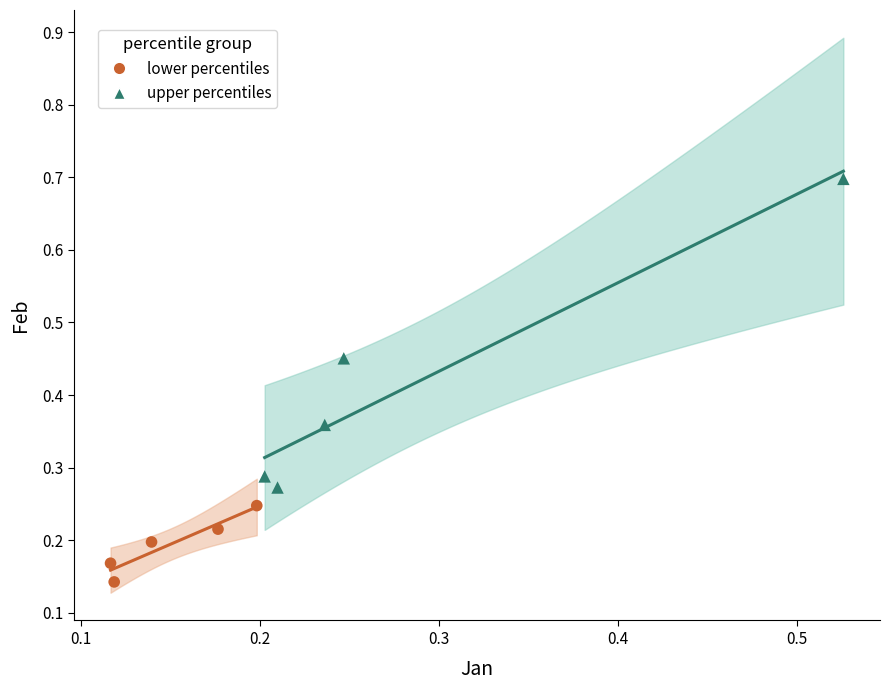

What are all the series names shown in the legend?

lower percentiles, upper percentiles